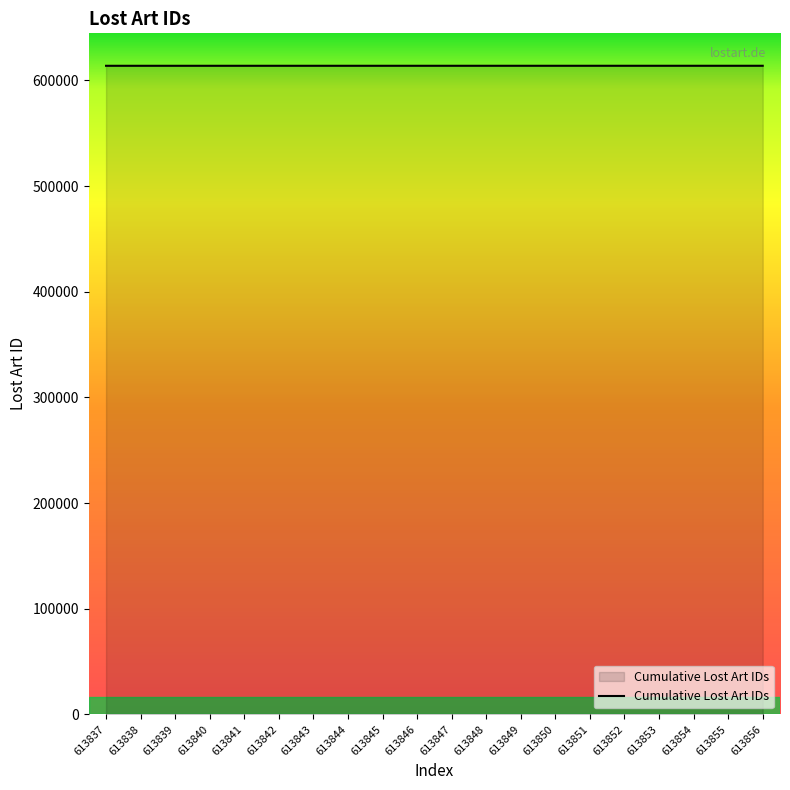

The chart shows a value of 613851 at 613851. True or false?

True